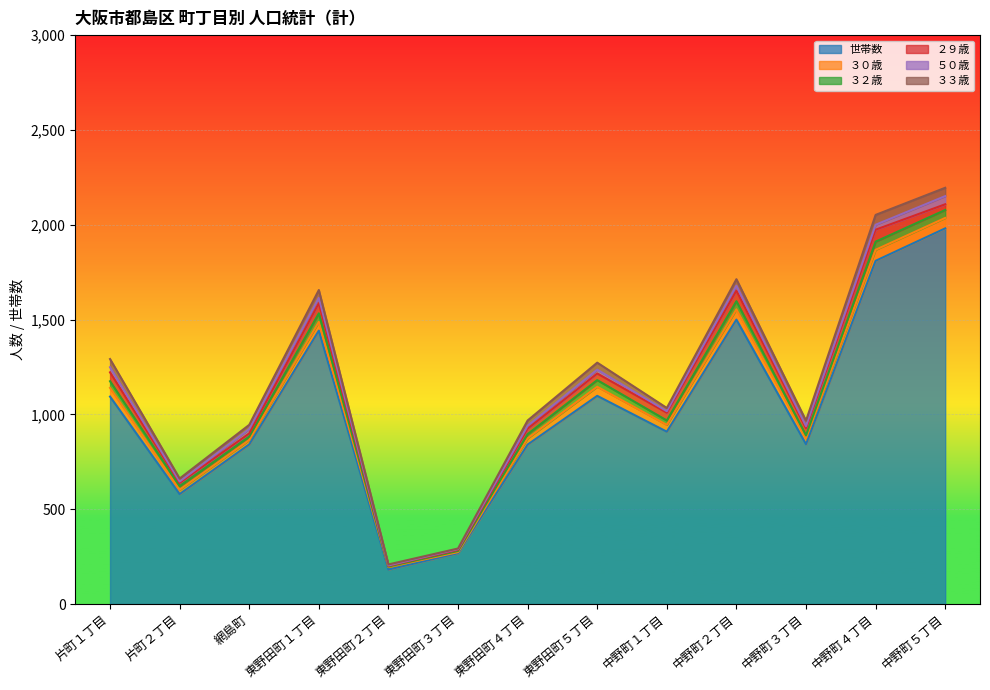

Which series has the largest range (max minus min)?

世帯数